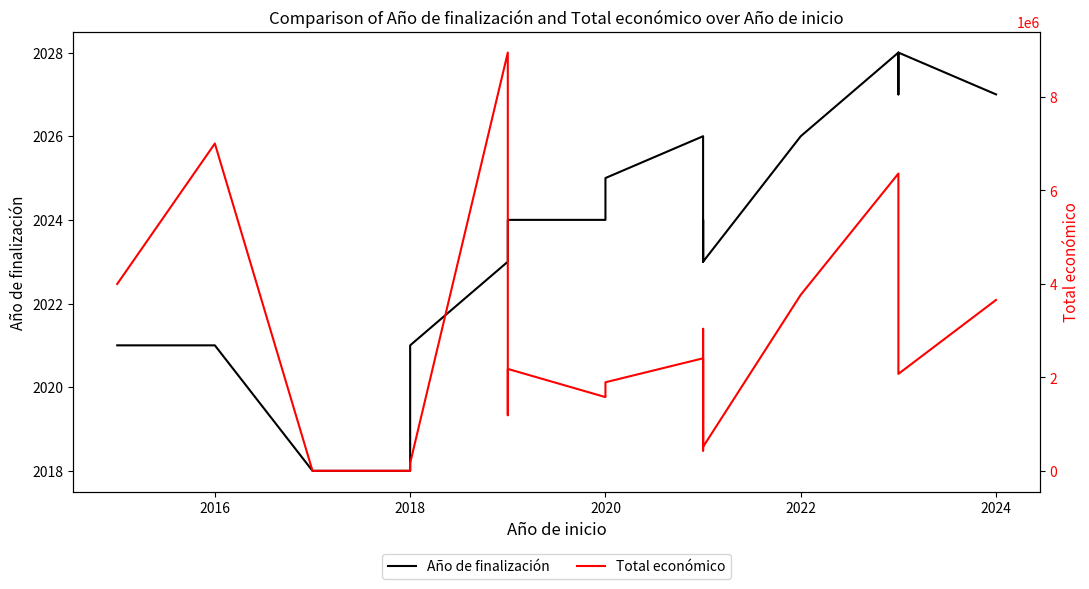

Which series has the largest total across all categories?

Total económico